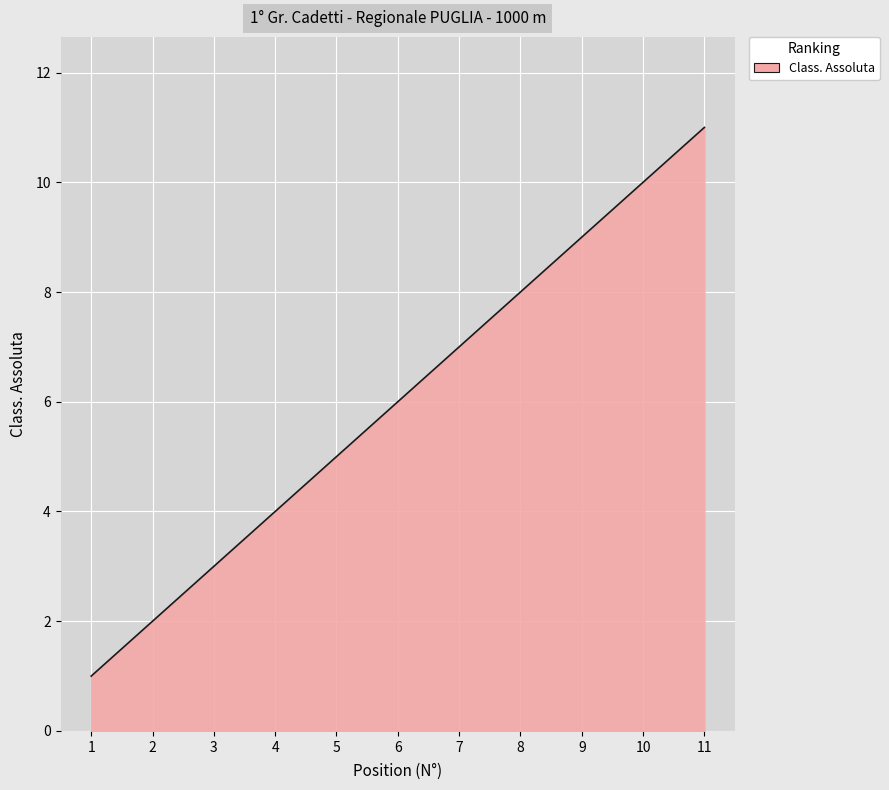

List the labels in order of value, largest first.

11, 10, 9, 8, 7, 6, 5, 4, 3, 2, 1